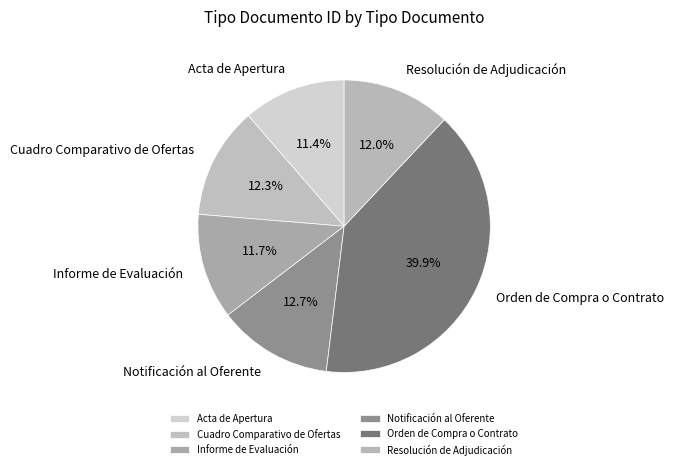

How much of the chart is everything except Informe de Evaluación?

88.3%